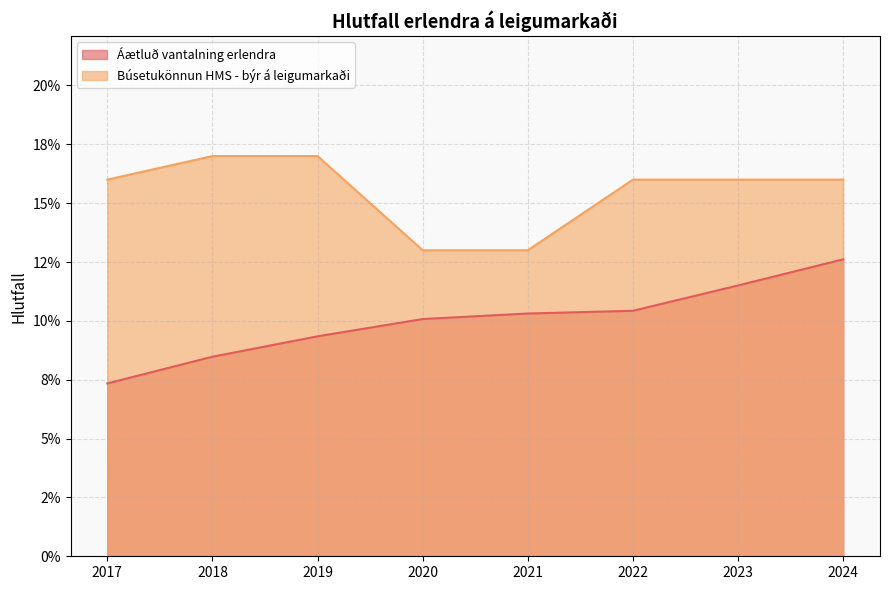

What value does the Búsetukönnun HMS - býr á leigumarkaði series have at 2019?

0.2